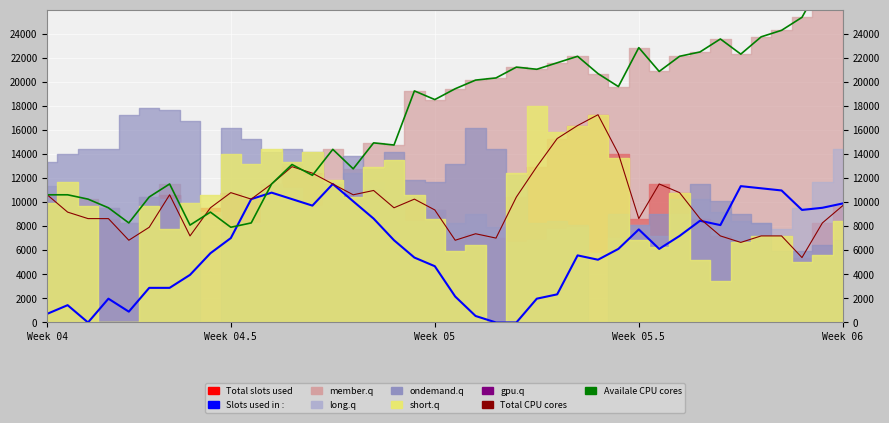

What is the difference between the Availale CPU cores values at 8 and 35?

14580.0